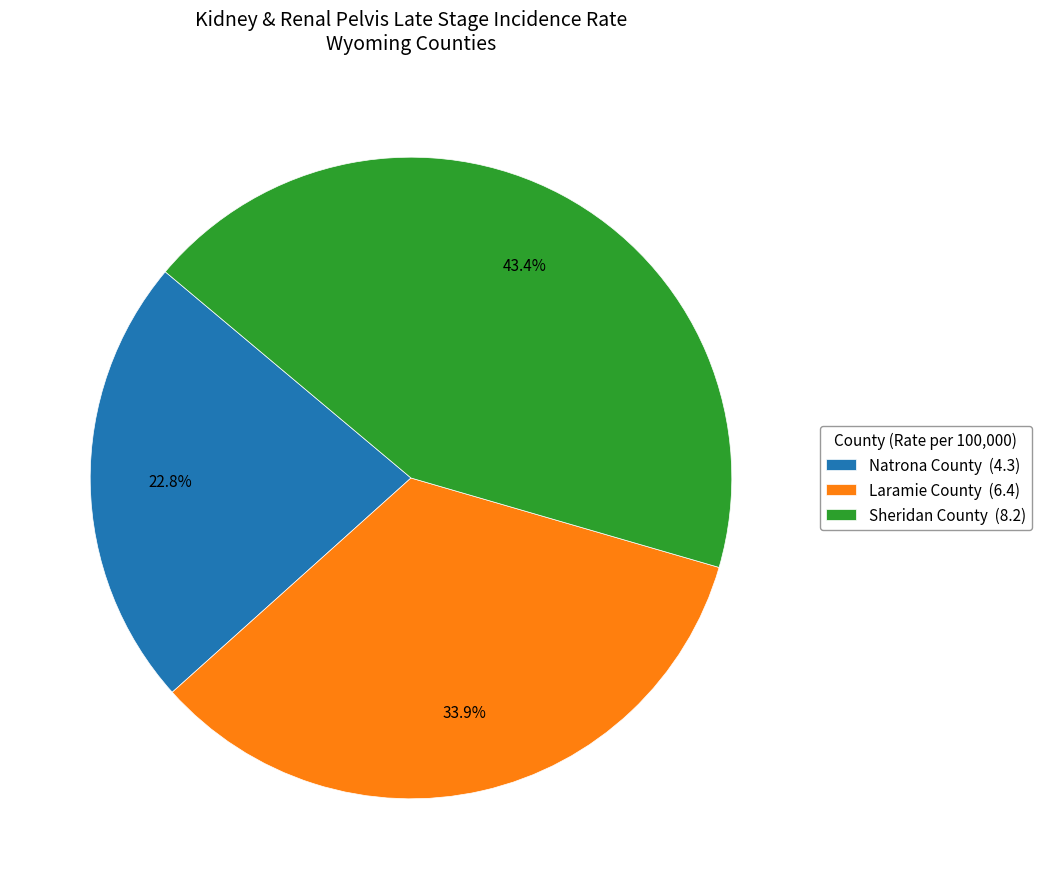

Is Natrona County the majority of the pie?

No